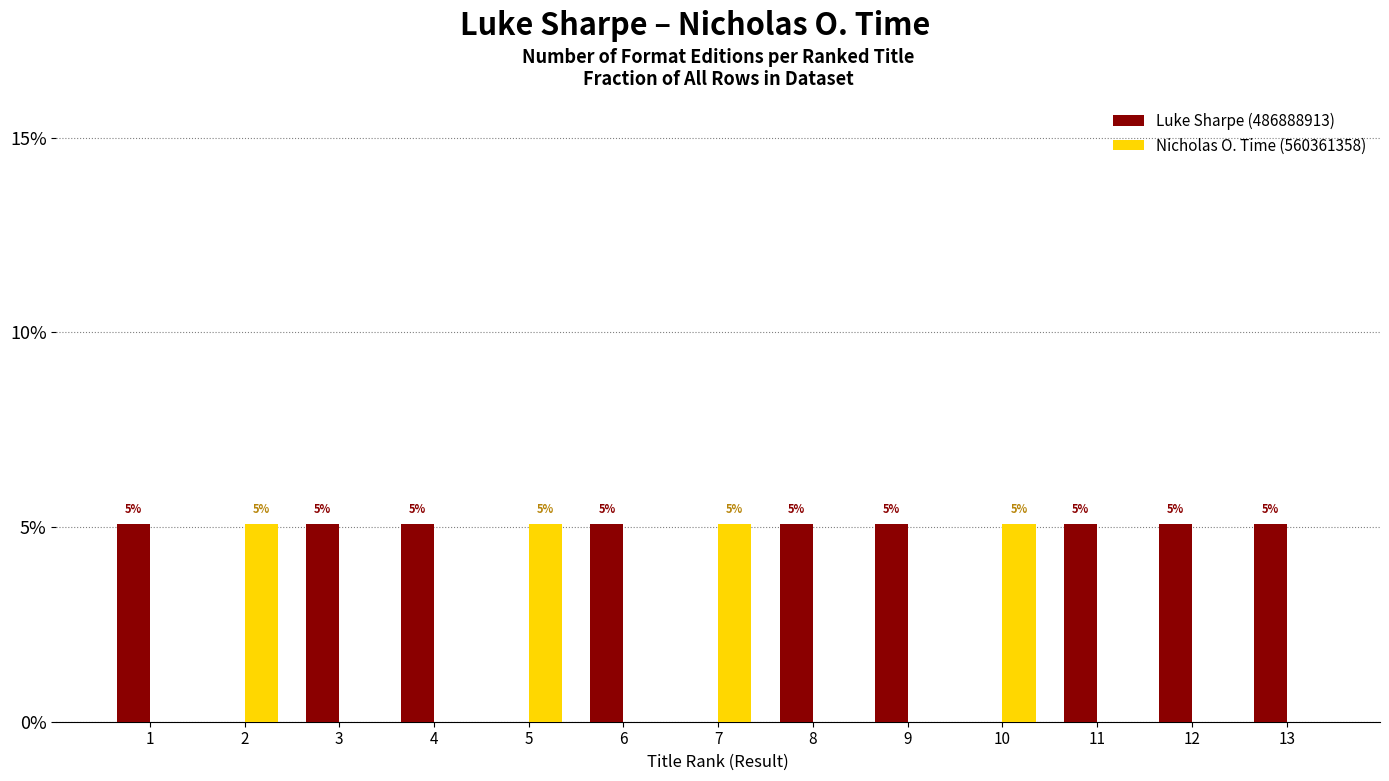

Read the Luke Sharpe (486888913) value at 8.

5.1